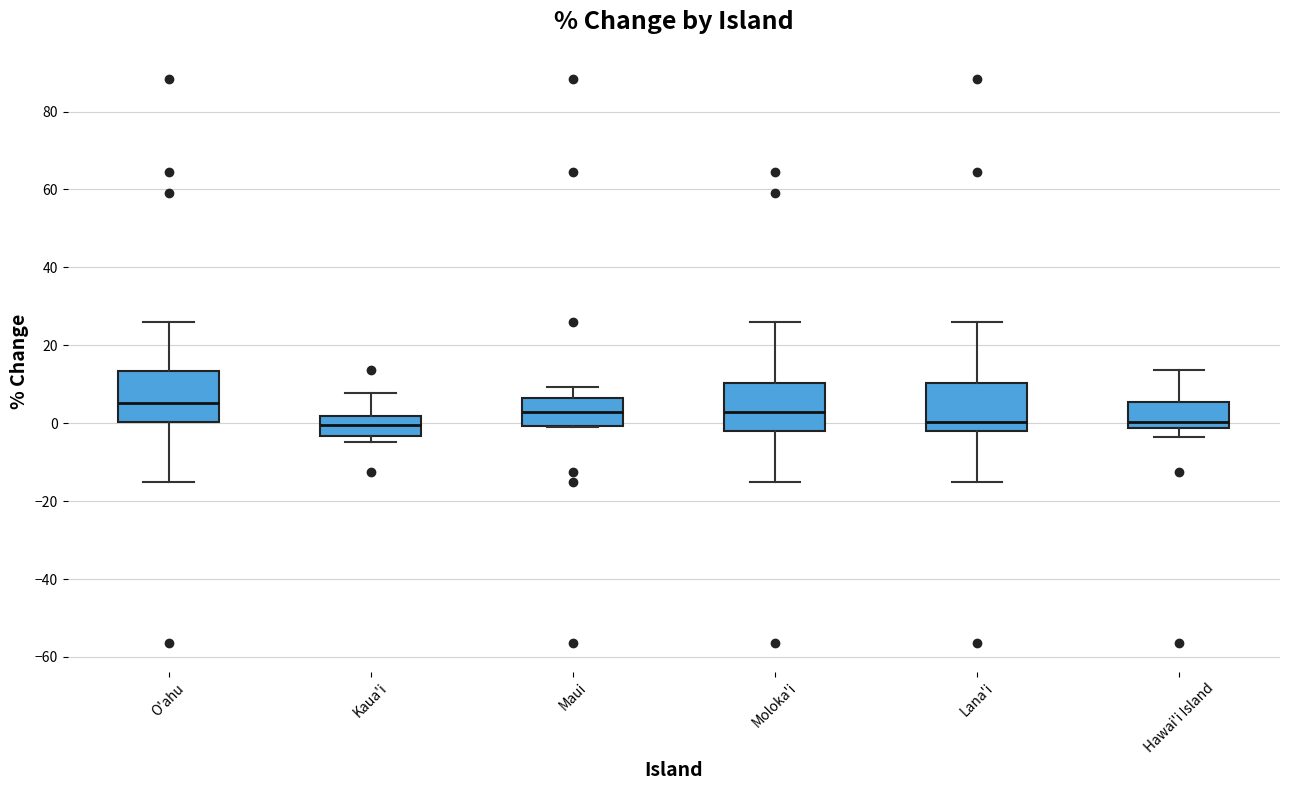

Which box's median line is the highest?

O'ahu